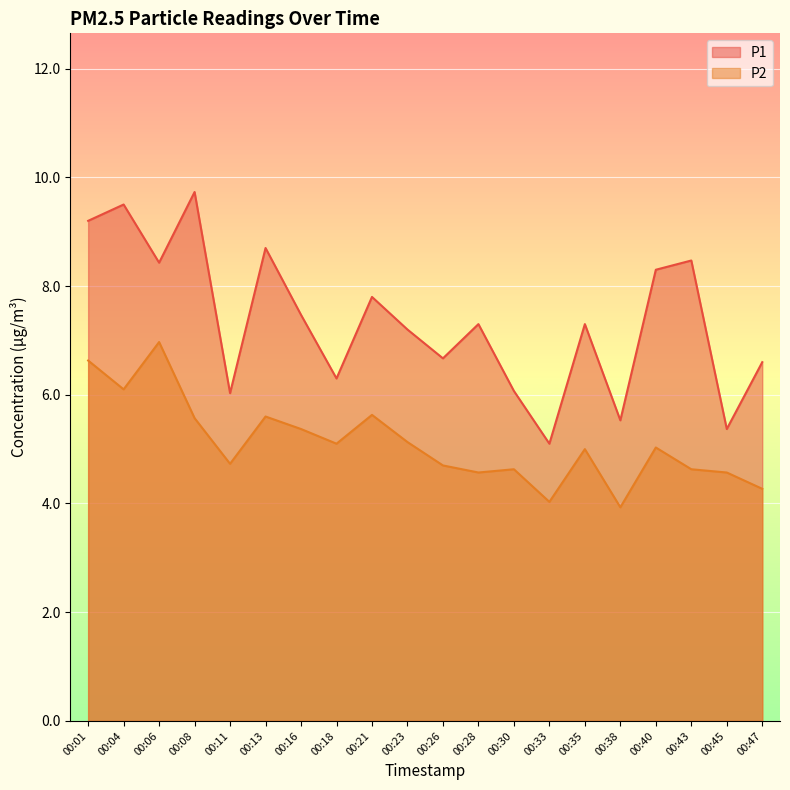

What is the sum of the P2 values at 00:45 and 00:01?

11.2